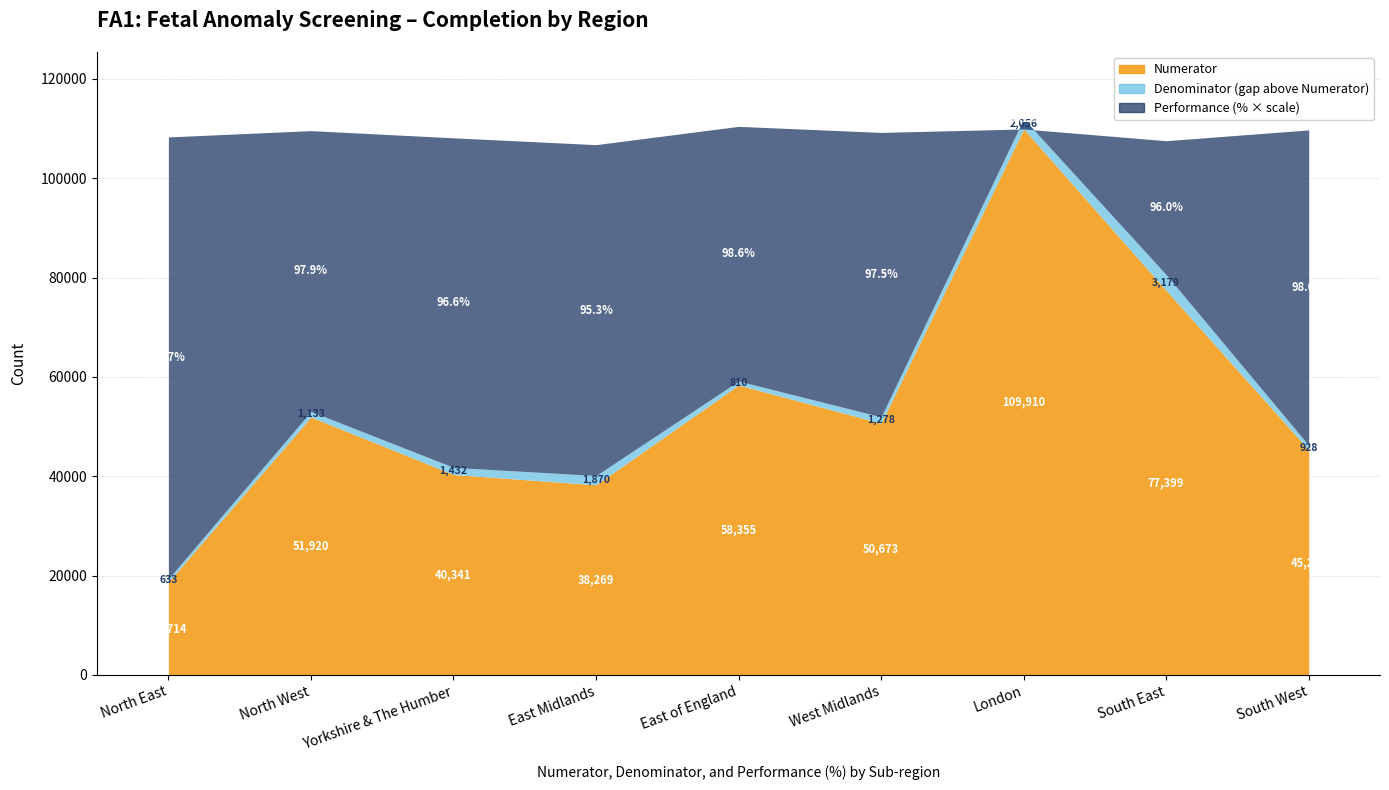

Count the number of categories in the chart.

9